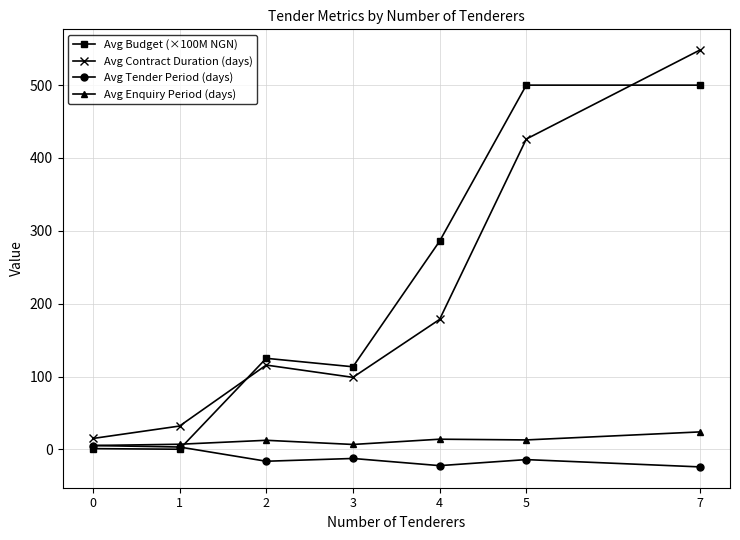

Does the chart display data point markers on the line(s)?

Yes